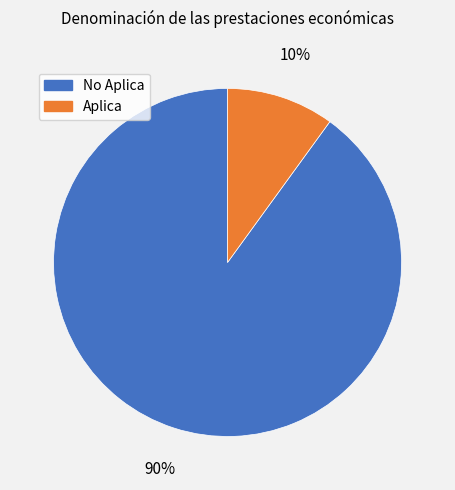

How many slices are in this pie chart?

2